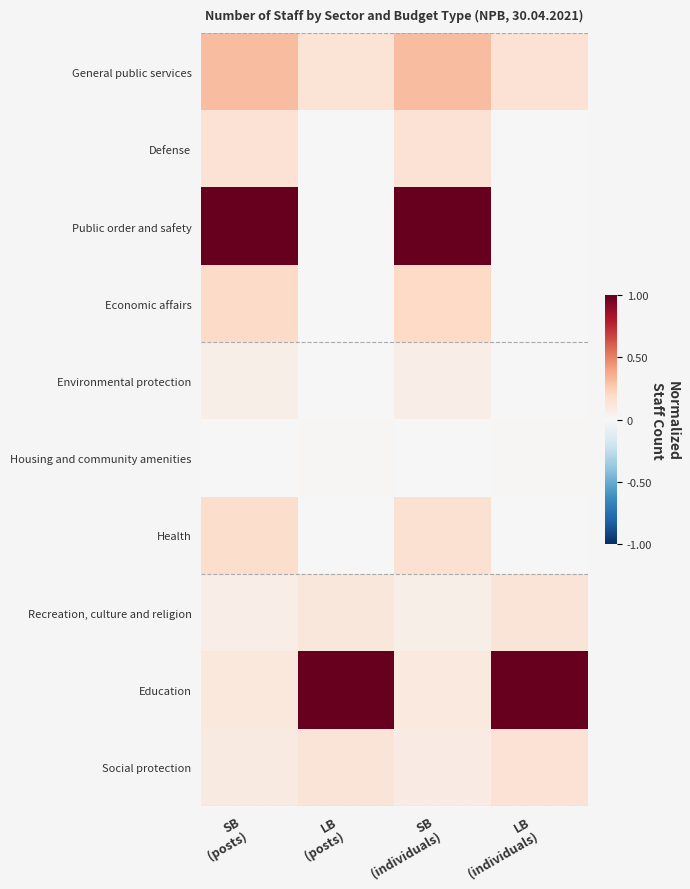

The value of Recreation, culture and religion at LB (posts) is 0.1. True or false?

True